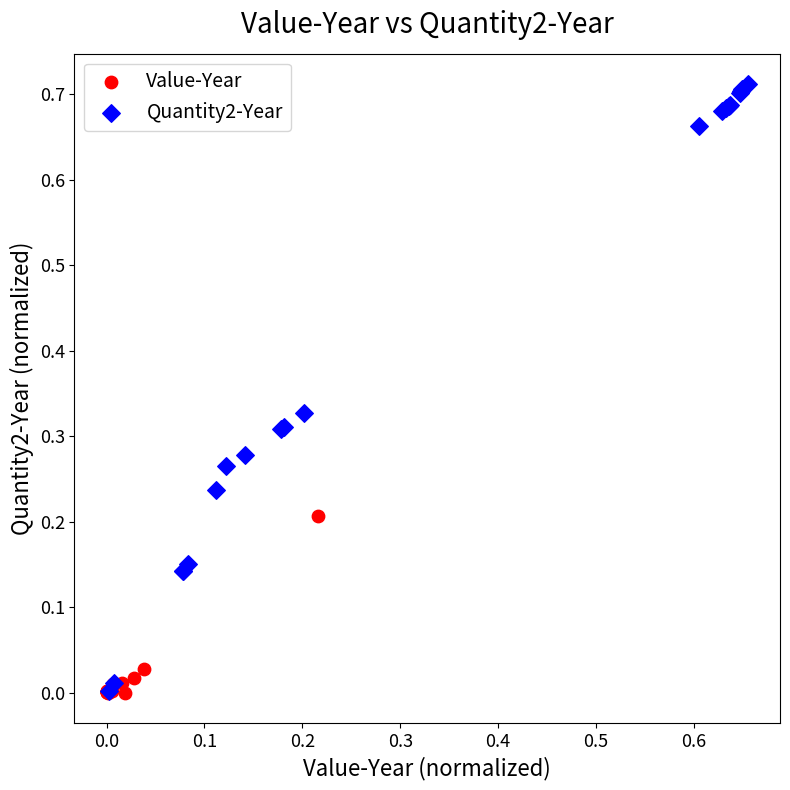

Which series contains the highest Y value?

Quantity2-Year